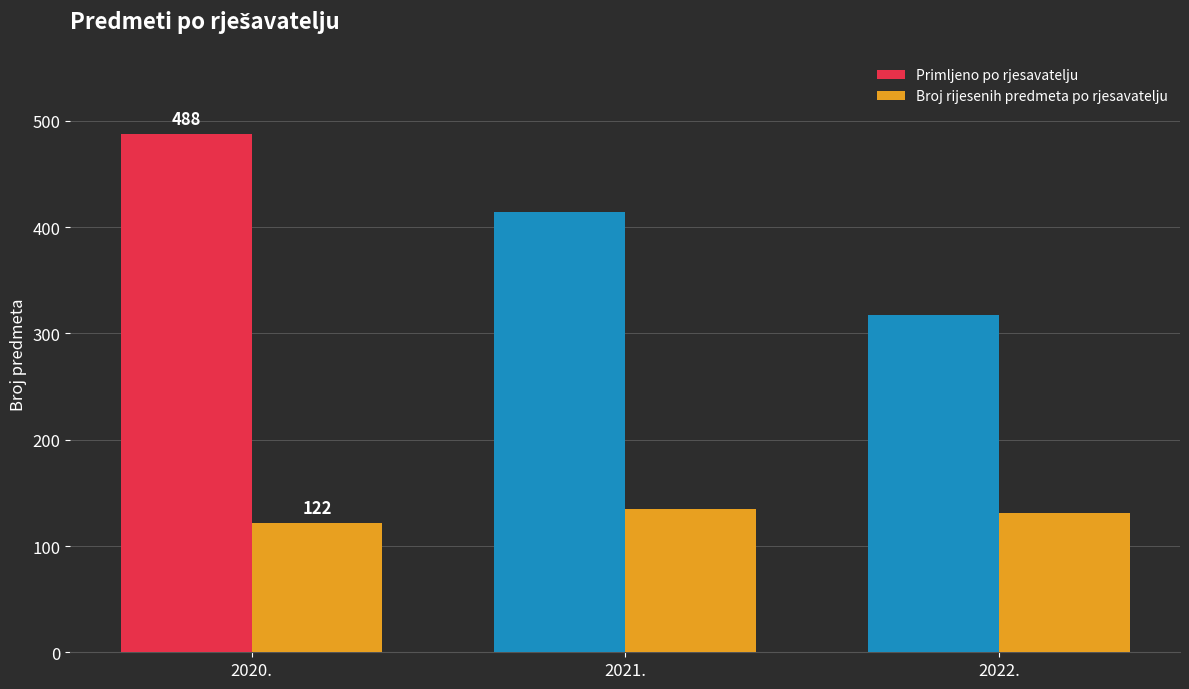

Rank the series by their average value, from highest to lowest.

Primljeno po rjesavatelju, Broj rijesenih predmeta po rjesavatelju